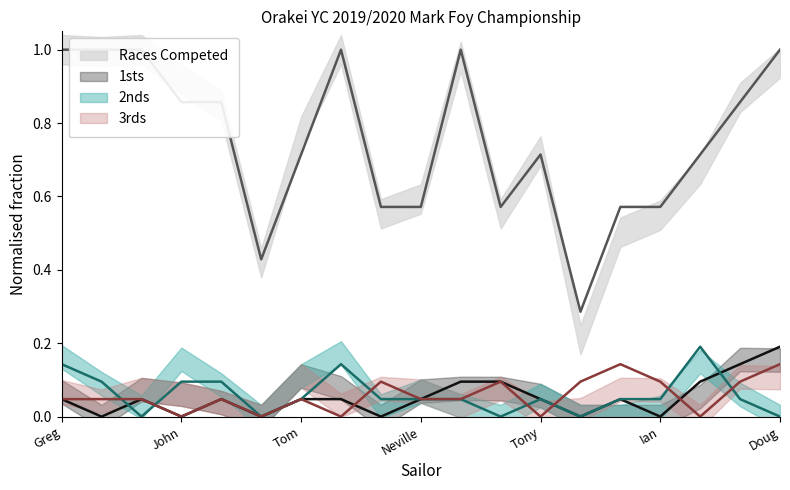

True or false: Races Competed has a value of 0.7 at Tony.

True